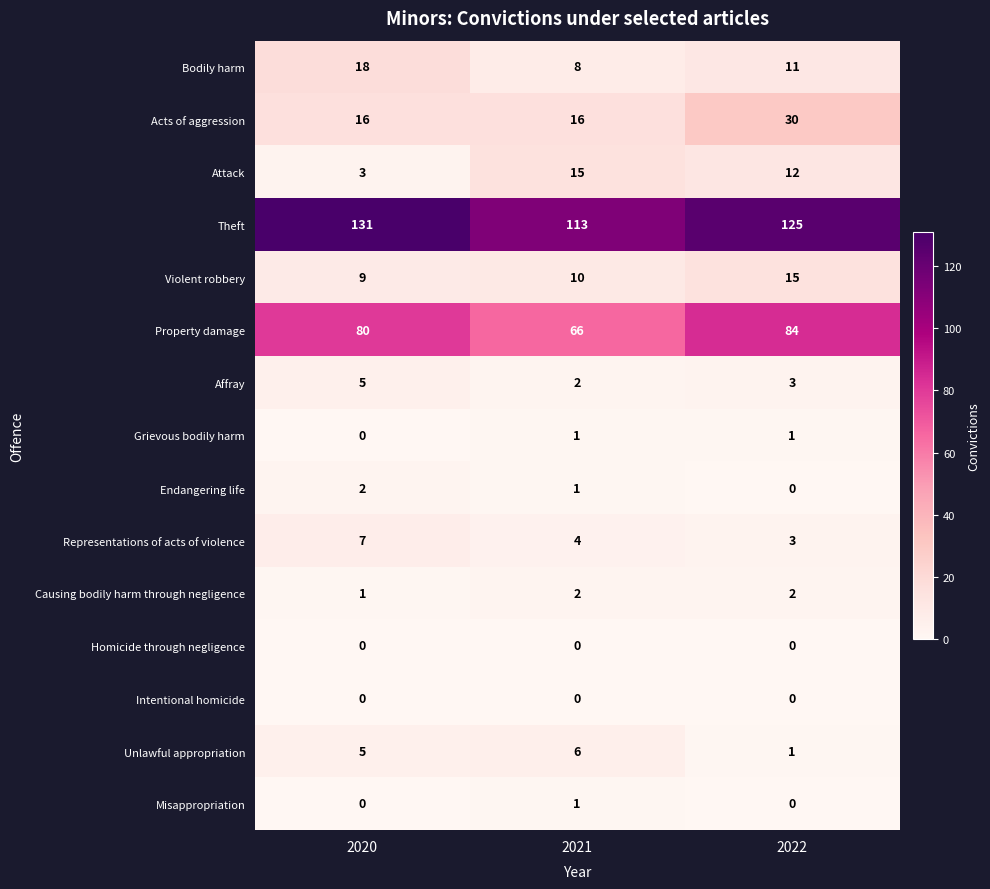

At which label is Bodily harm closest to 13?

2022